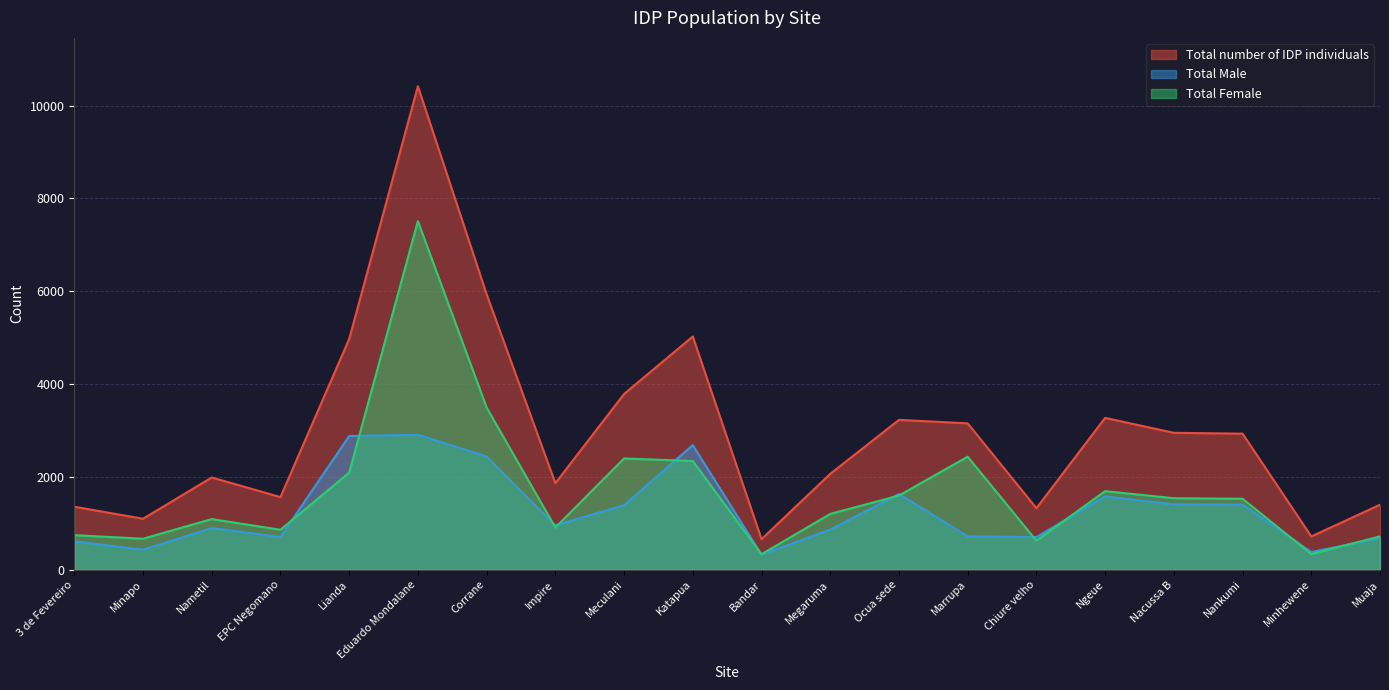

At which category does Total Female reach its first local valley?

Minapo